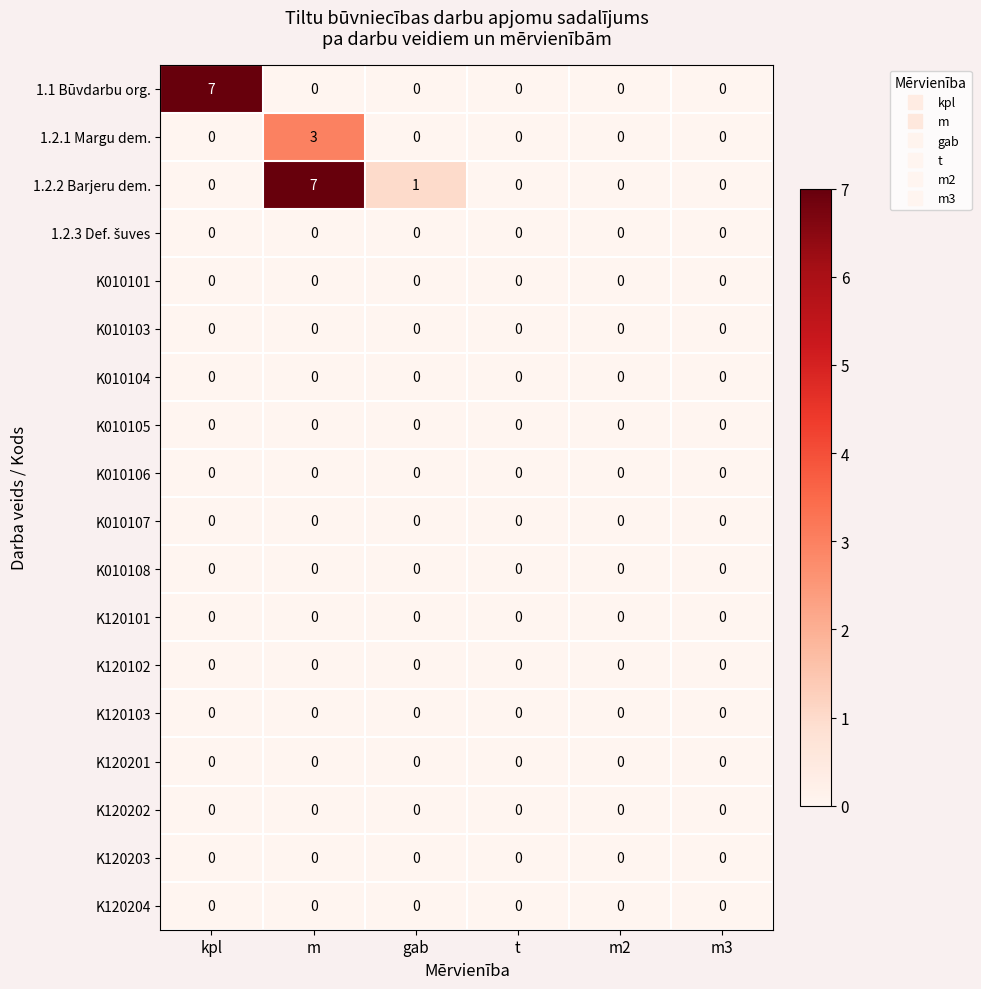

At which category is the sum across all series the highest?

m